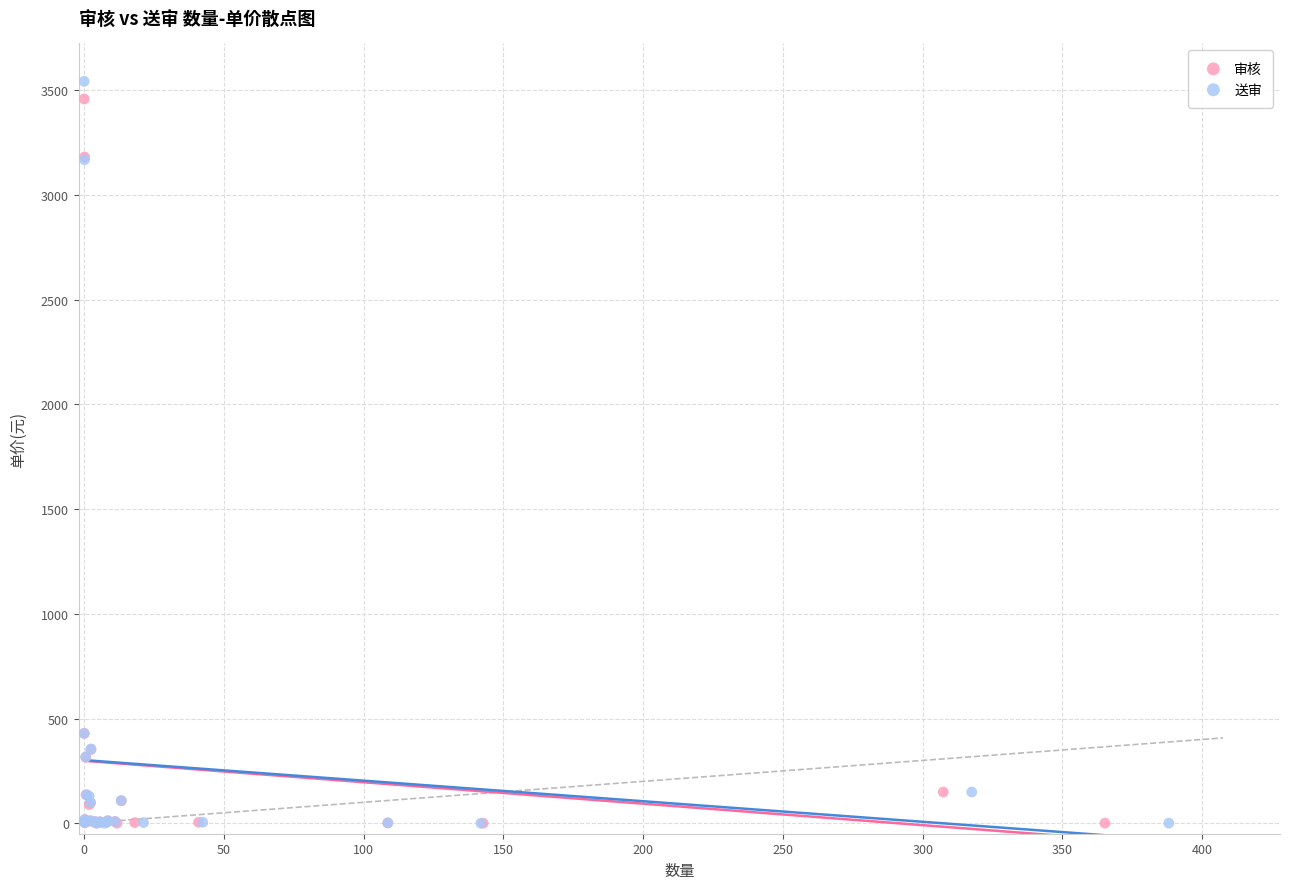

Which series has the largest Y range (max minus min)?

送审